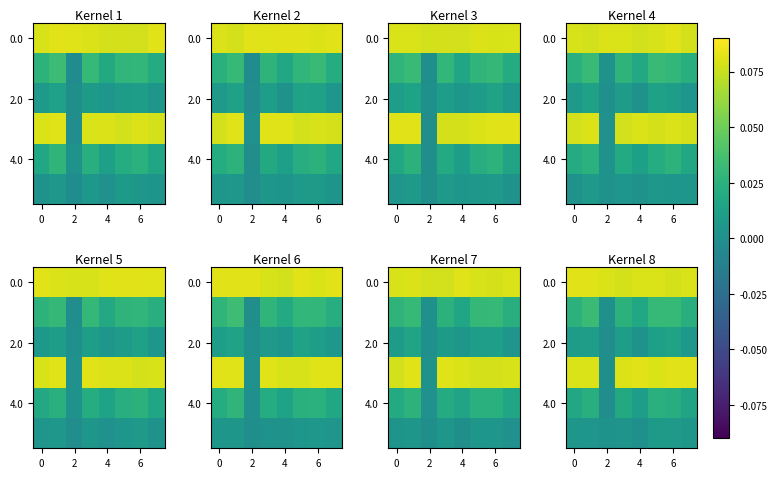

The 0.0 series shows 0.1 at 4. True or false?

True